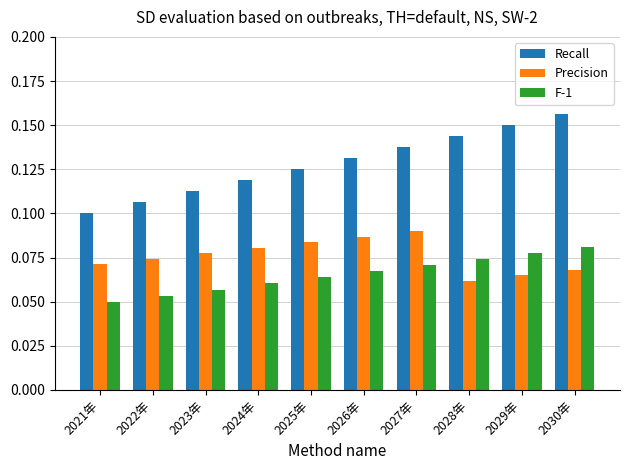

Which series has the largest total across all categories?

Recall